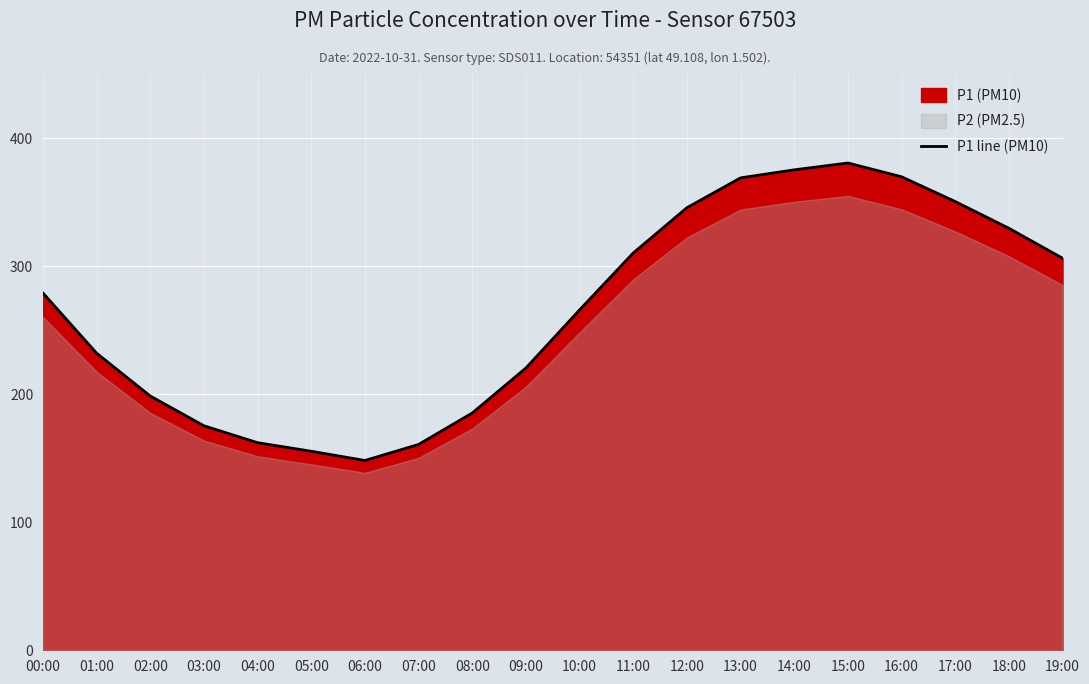

What is the approximate value at 03:00?

175.3